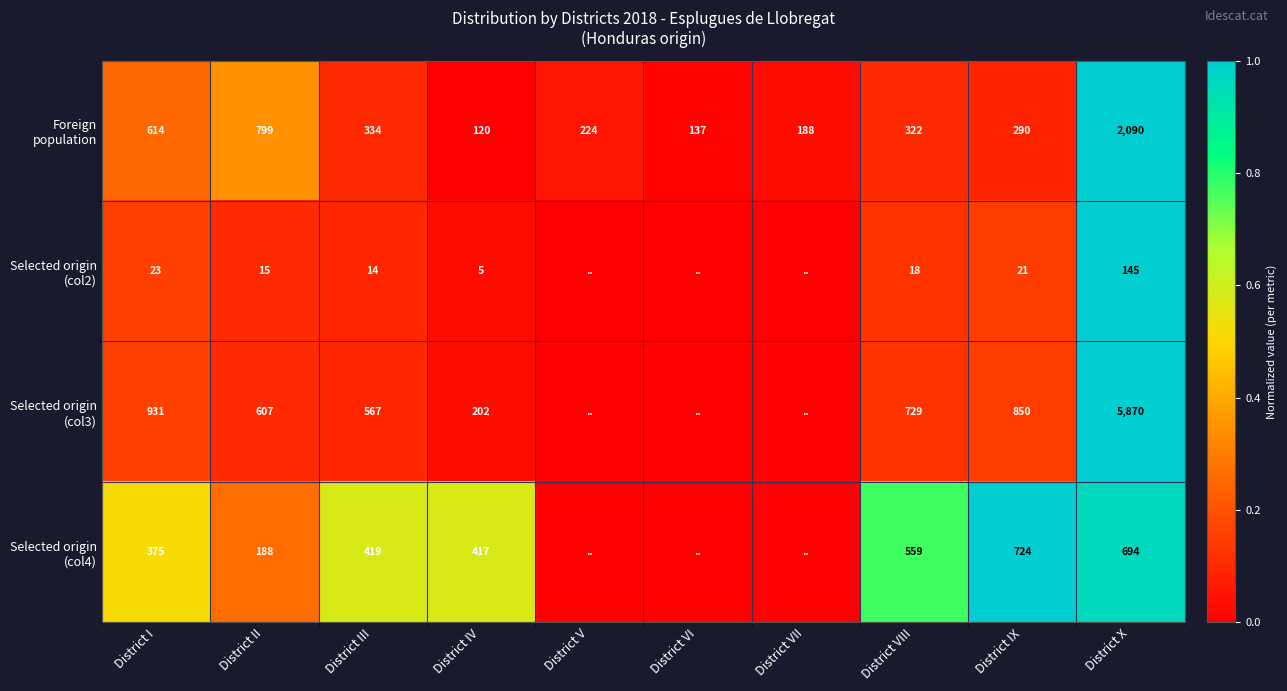

What is the difference between the highest and lowest values at District I?

908